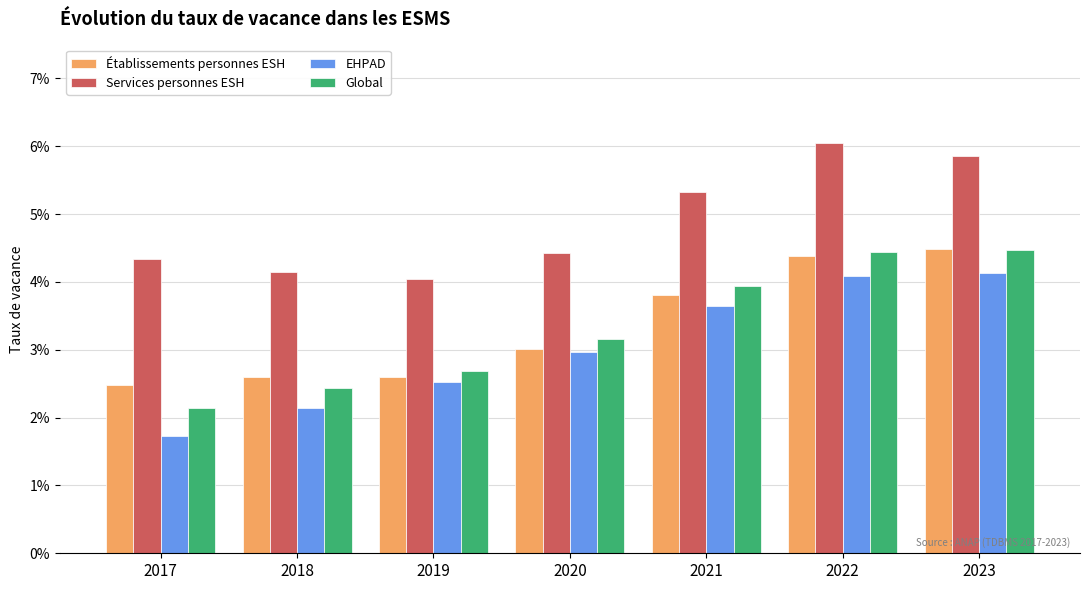

What is the sum of the Établissements personnes ESH values at 2021 and 2017?

0.1